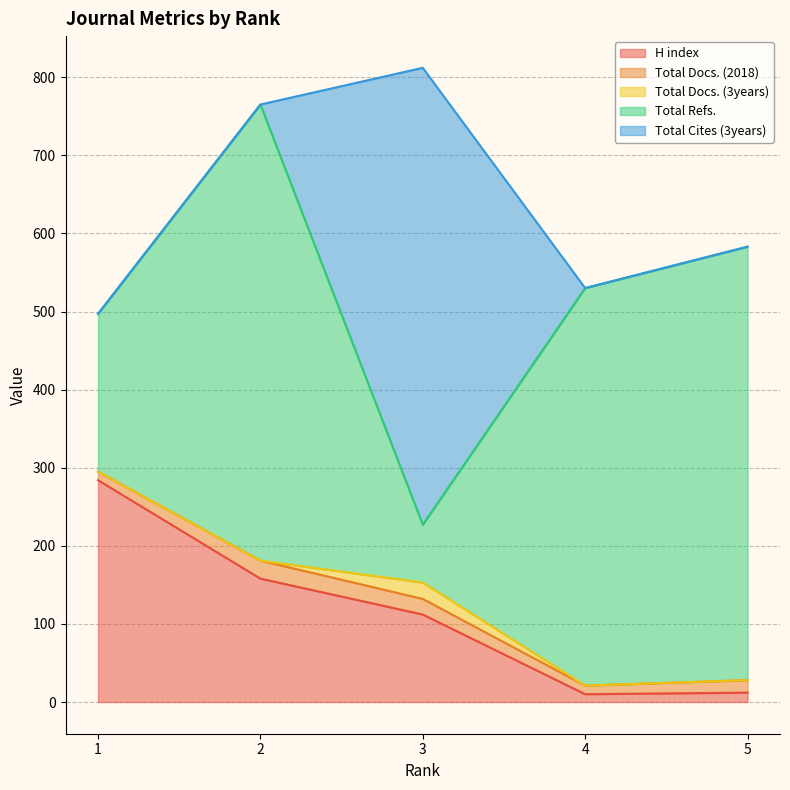

How many categories are shown in the chart?

5